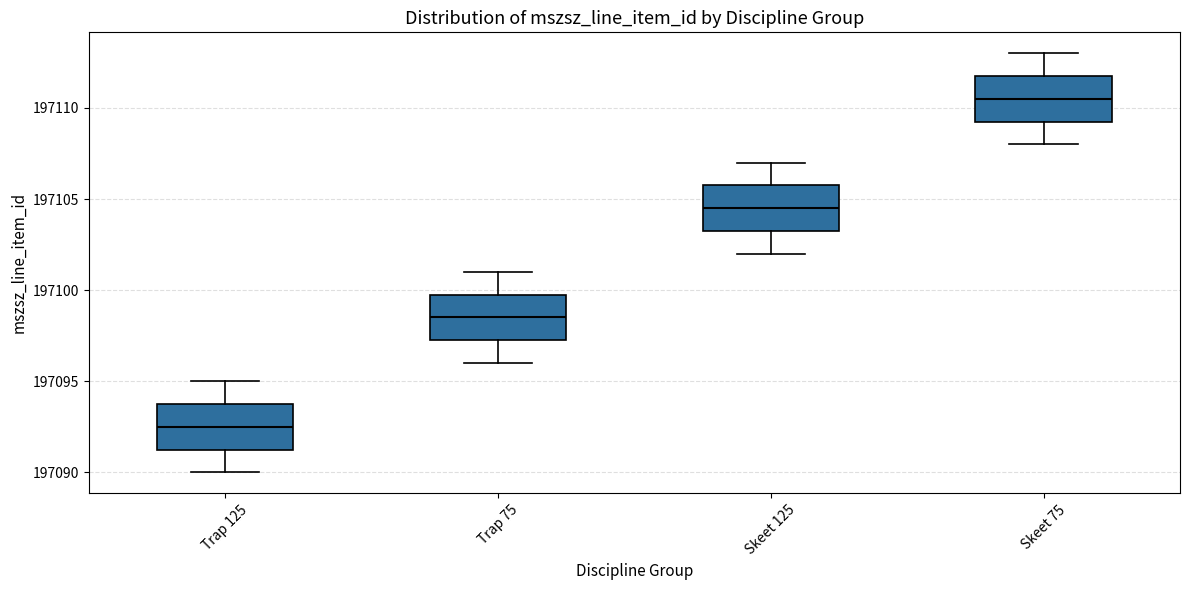

Which box has the highest median line?

Skeet 75